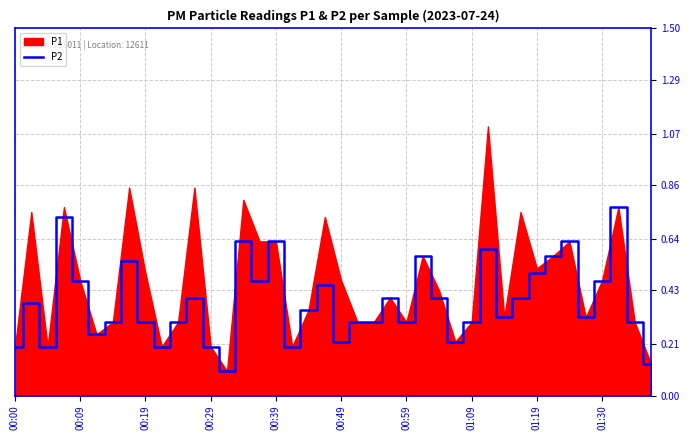

True or false: the data has more than 1 interior local peaks.

True